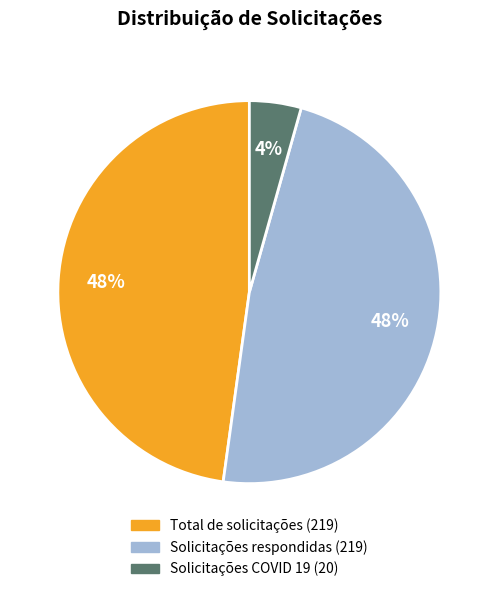

Do Solicitações respondidas and Solicitações COVID 19 together represent more than half of the pie?

Yes